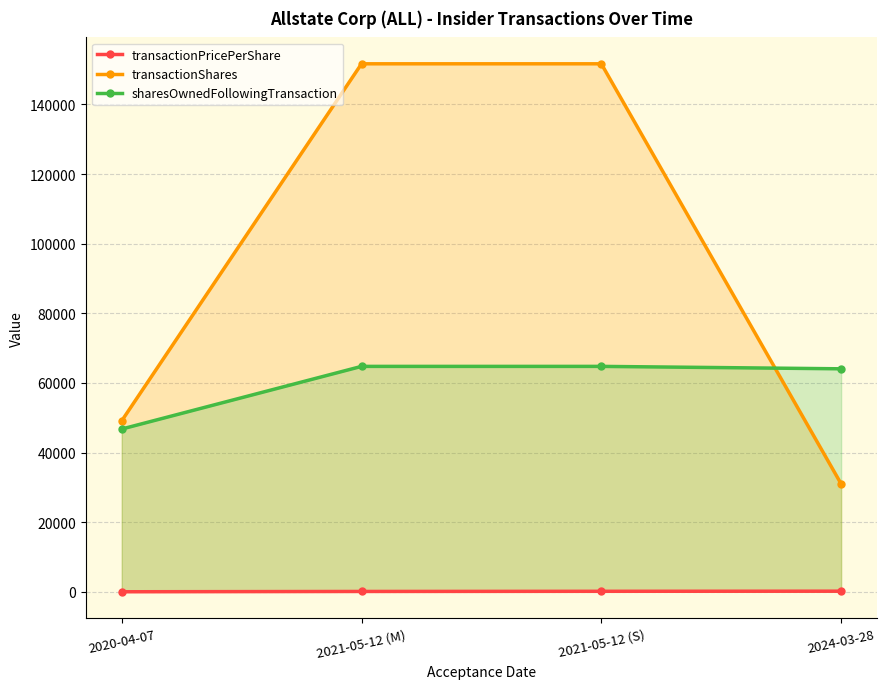

How many values in the transactionPricePerShare series exceed 135?

2